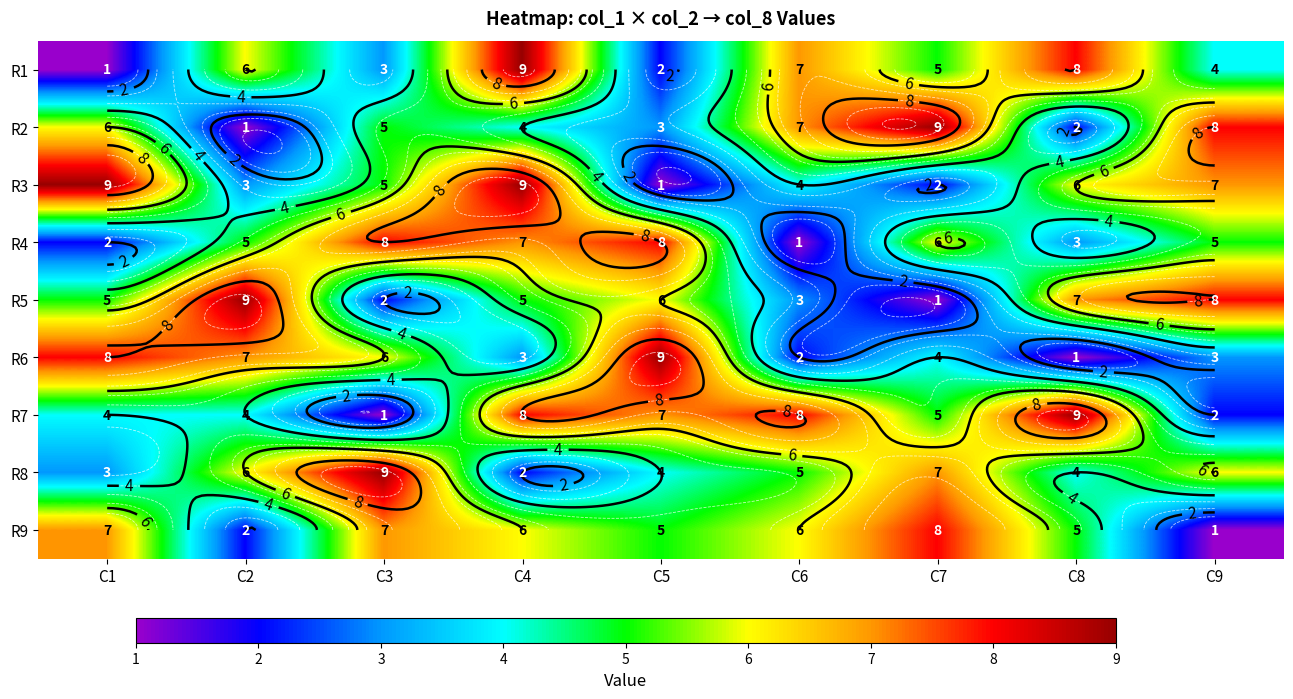

How many categories are shown in the chart?

9